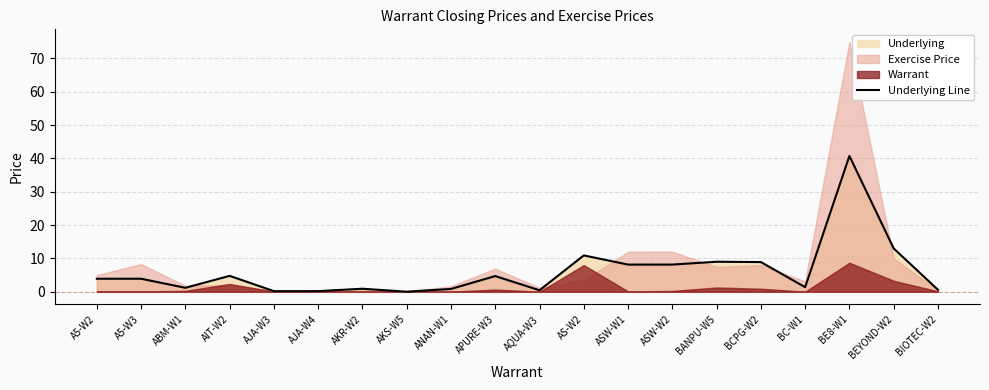

What is the maximum value shown in the chart?

40.8